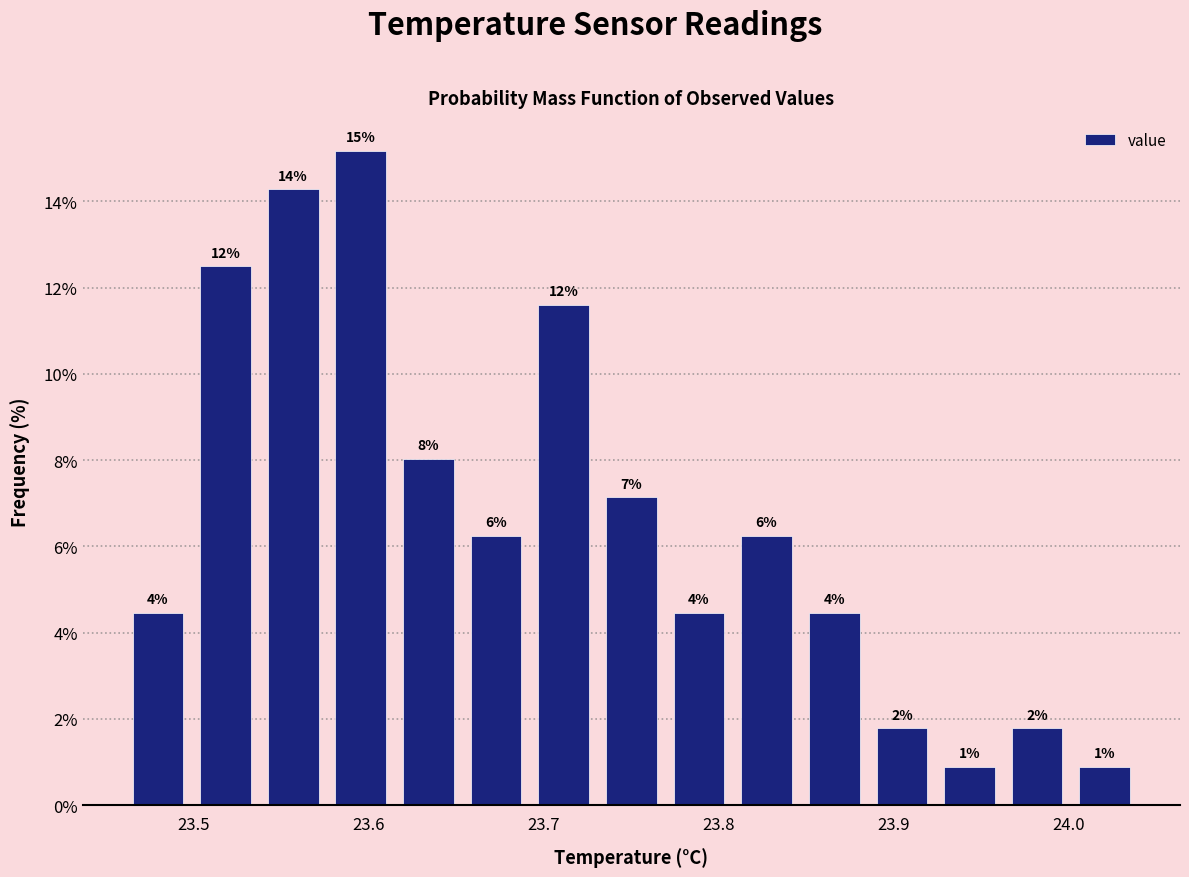

Around what value on the x-axis is the tallest bar? Give the approximate position of its centre, as read against the axis.

23.60